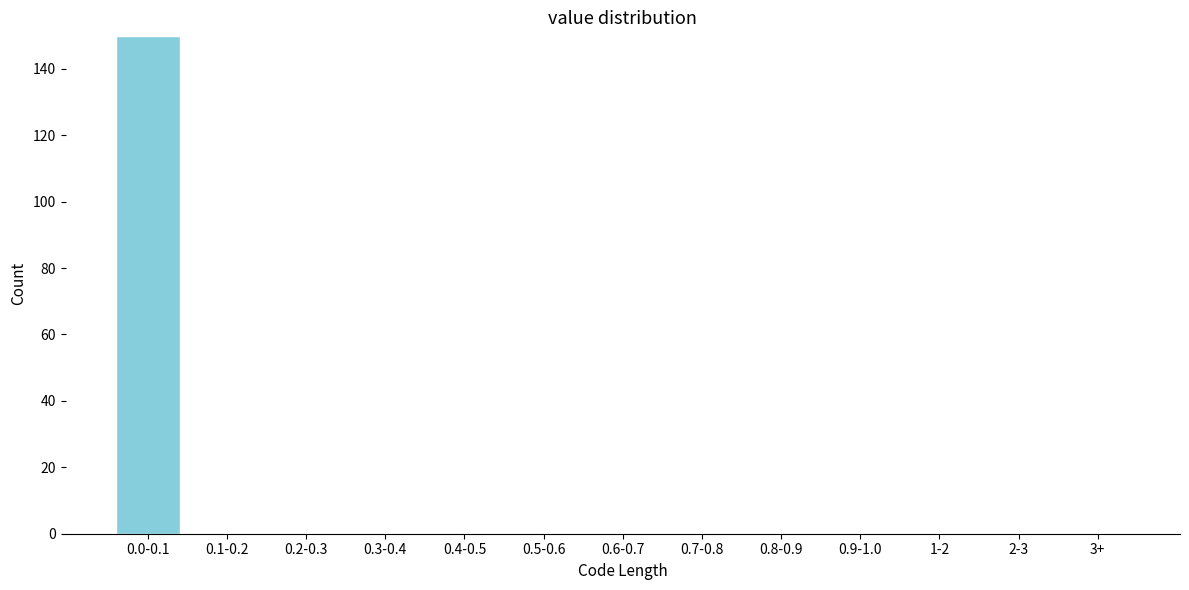

Reading left to right, what are all the values shown in this chart?

0.0-0.1=150	0.1-0.2=0	0.2-0.3=0	0.3-0.4=0	0.4-0.5=0	0.5-0.6=0	0.6-0.7=0	0.7-0.8=0	0.8-0.9=0	0.9-1.0=0	1-2=0	2-3=0	3+=0